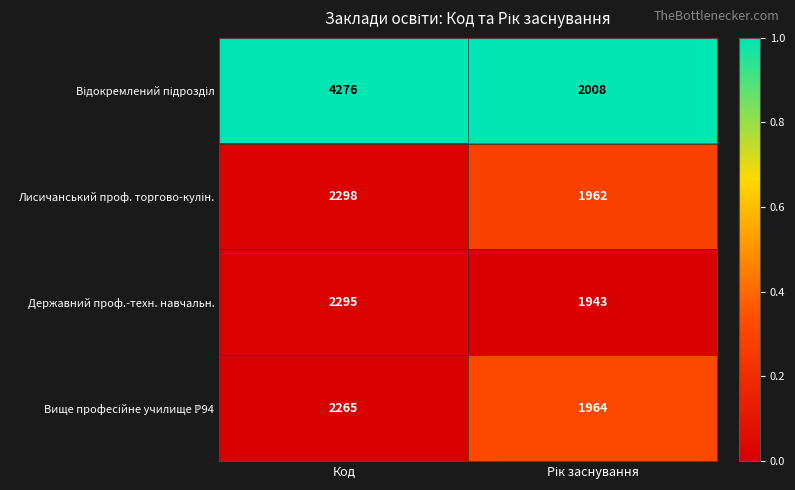

True or false: Державний проф.-техн. навчальн. has a value of 1185 at Код.

False